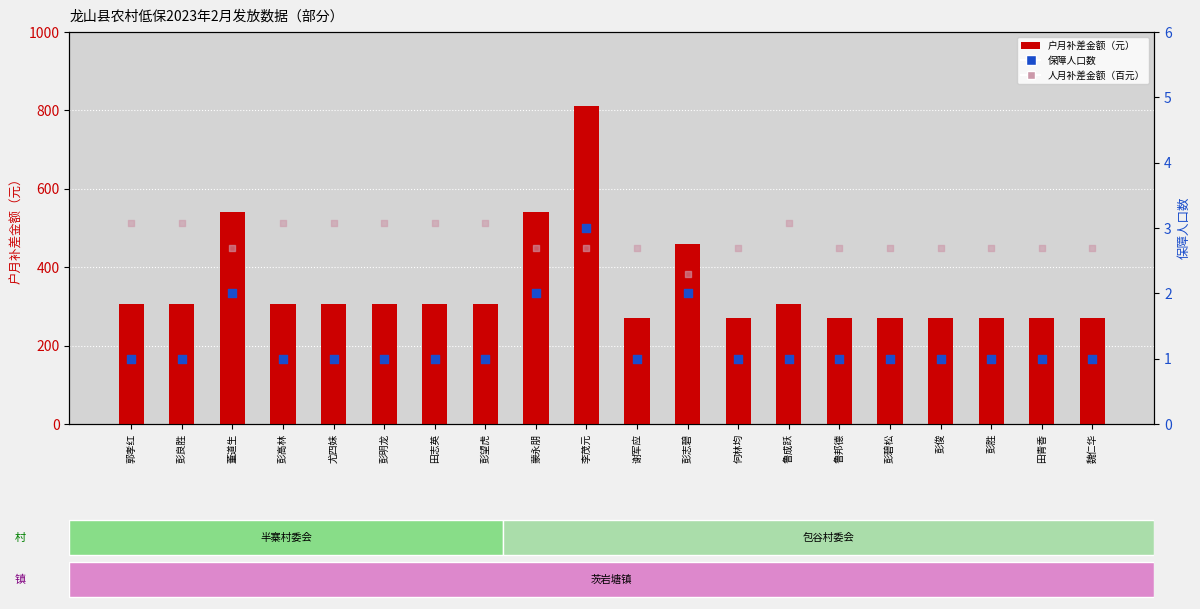

What are all the series names shown in the legend?

户月补差金额（元）, 保障人口数, 人月补差金额（百元）